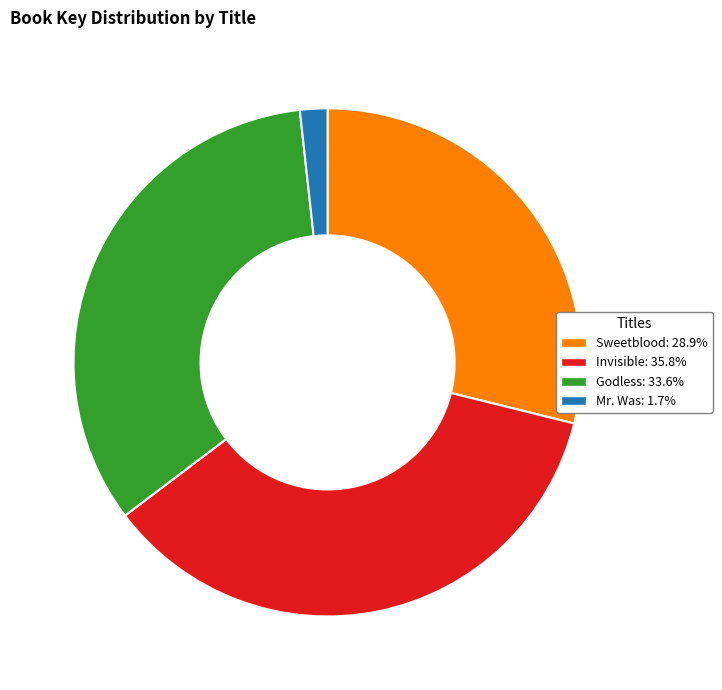

Does any single category account for the majority?

No